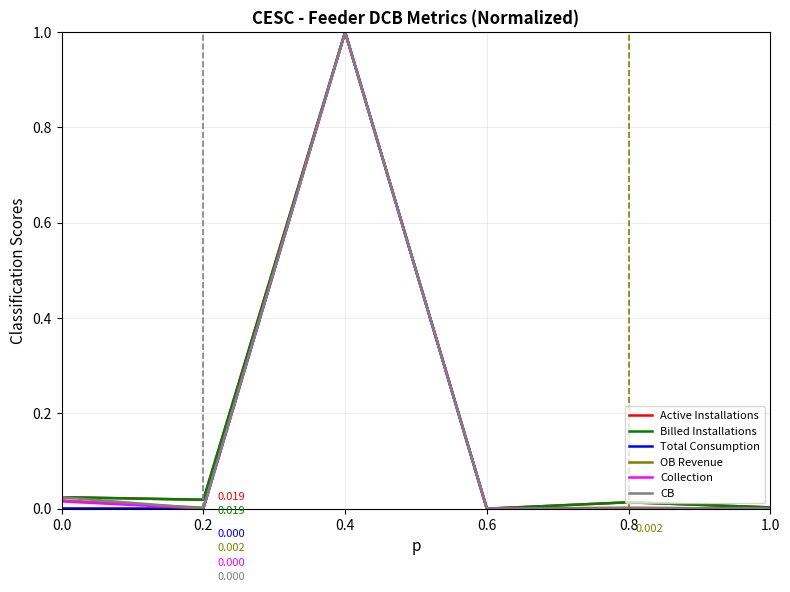

Between 1.0 and 0.4, which is larger?

0.4